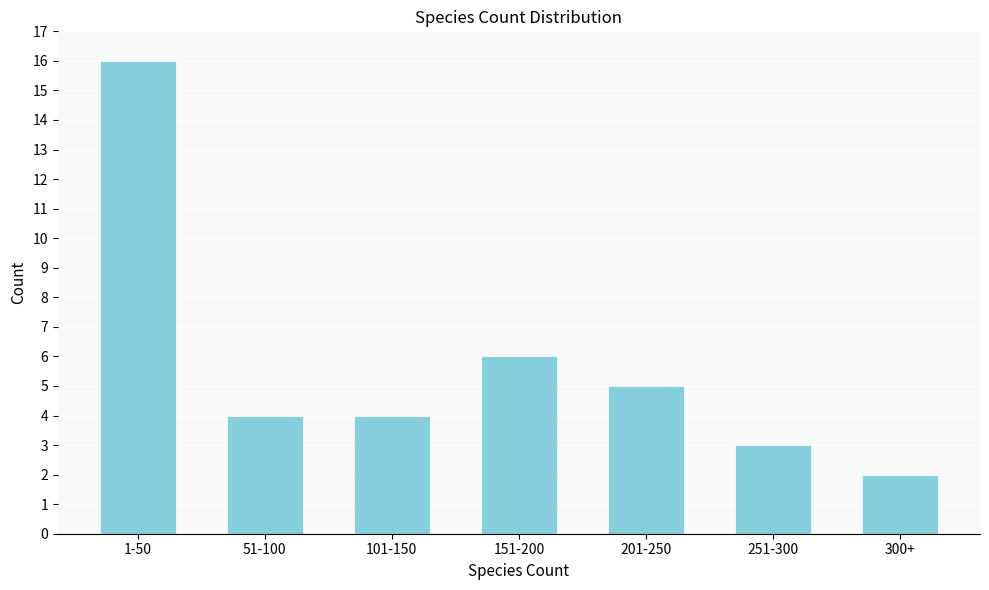

Reading left to right, what are all the values shown in this chart?

16	4	4	6	5	3	2